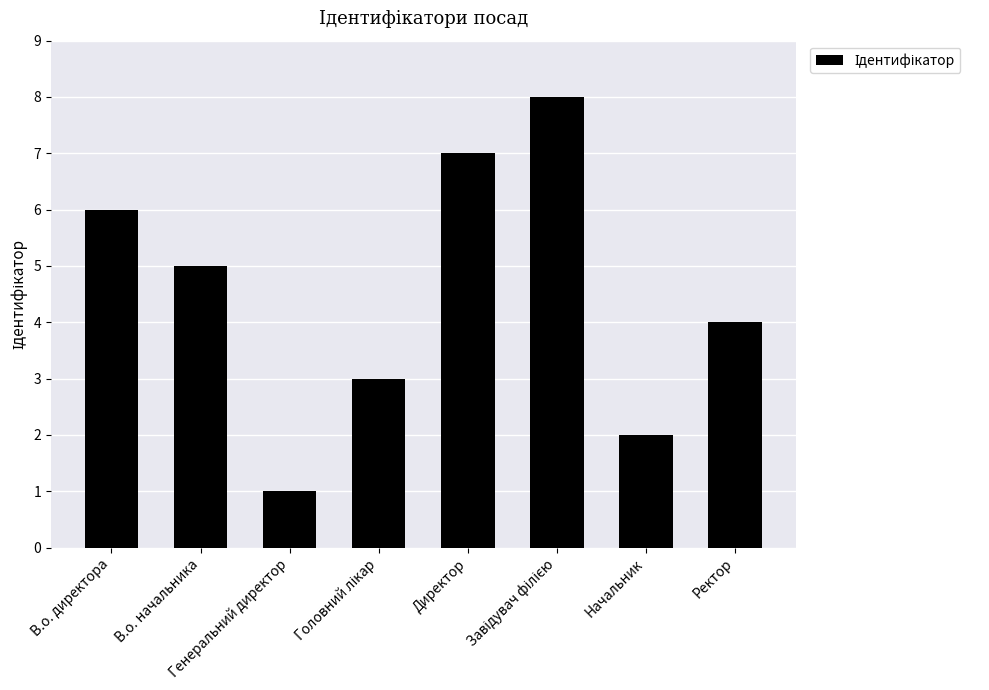

Approximately how many times larger is the value at Директор compared to Начальник?

3.5